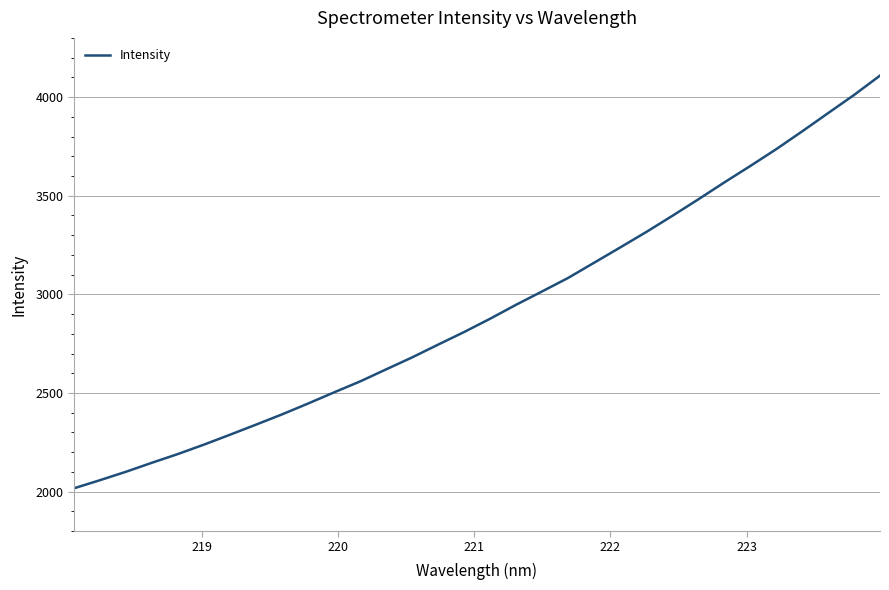

What is the difference between the maximum and minimum values?

2092.6